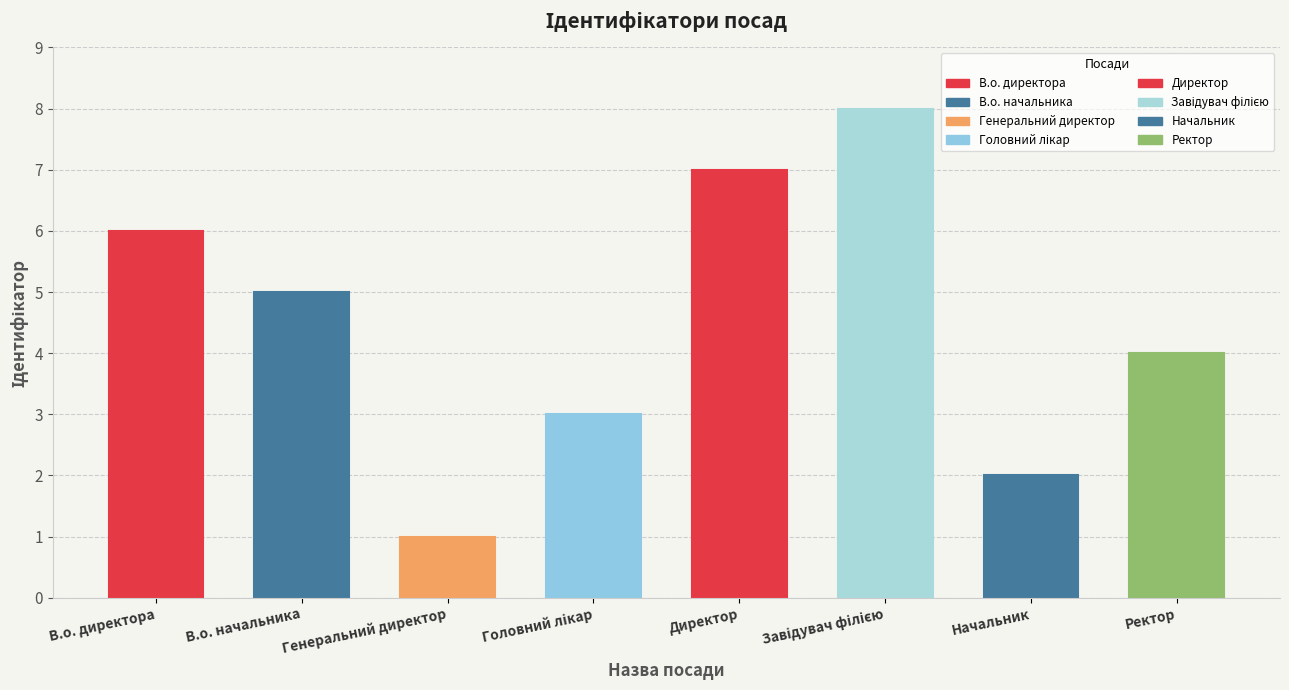

Reading left to right, transcribe all the data shown in this chart.

6	5	1	3	7	8	2	4